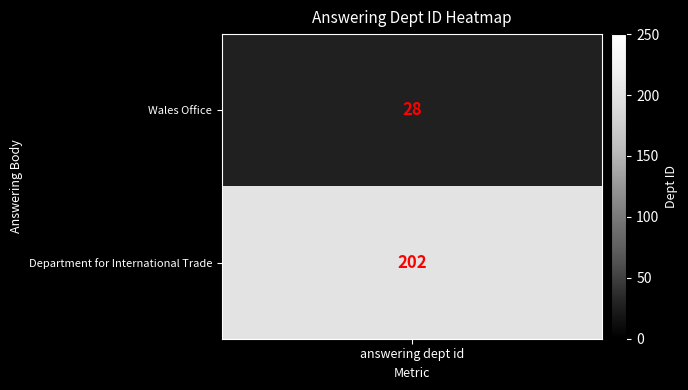

How many data points are less than 202?

1